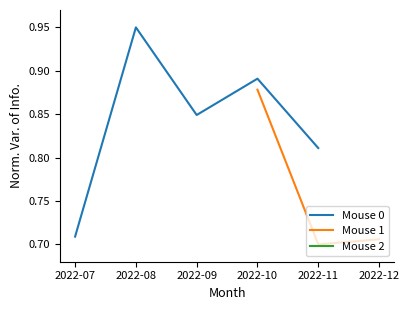

Does the chart display data point markers on the line(s)?

No